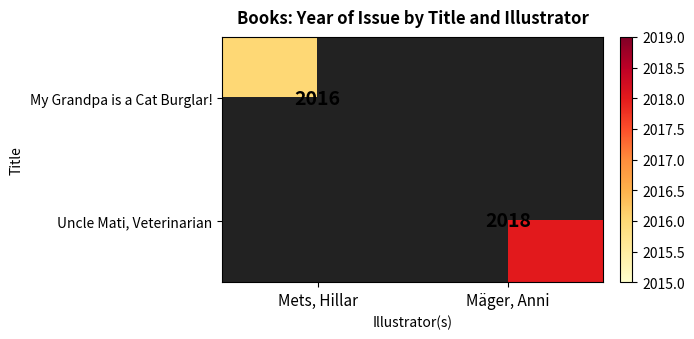

Between Mäger, Anni and Mets, Hillar, which is larger?

Mets, Hillar